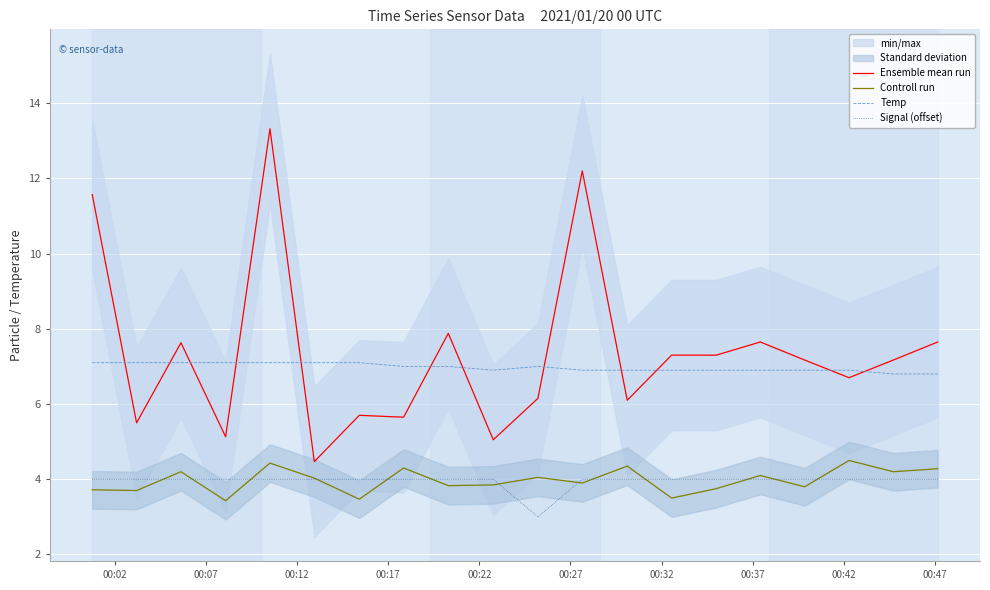

How many values in the Signal (offset) series are below 4?

1